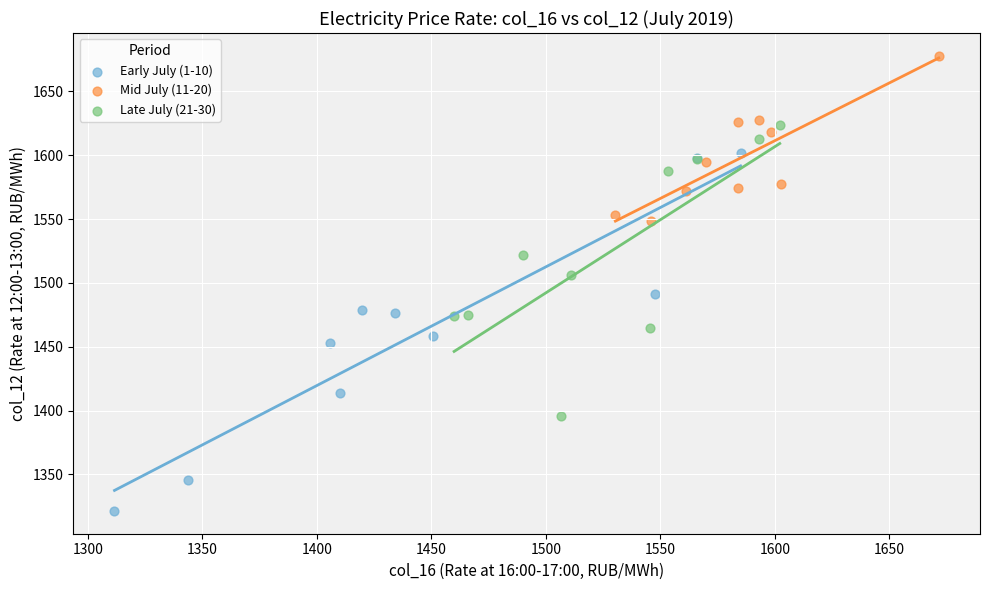

Which series reaches the maximum Y coordinate?

Mid July (11-20)